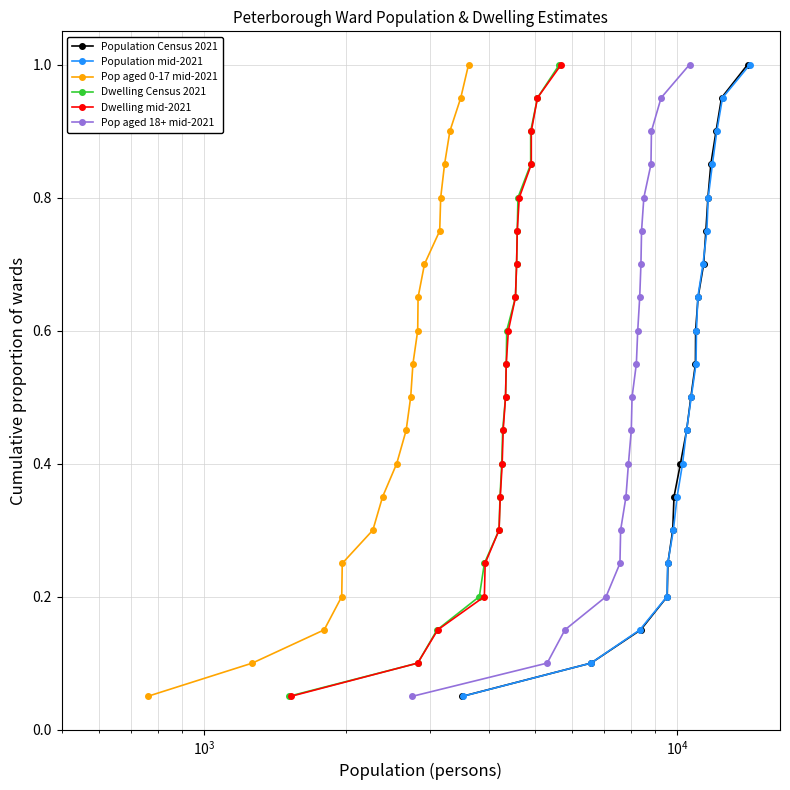

What is the highest value of the Population Census 2021 series?

1.0